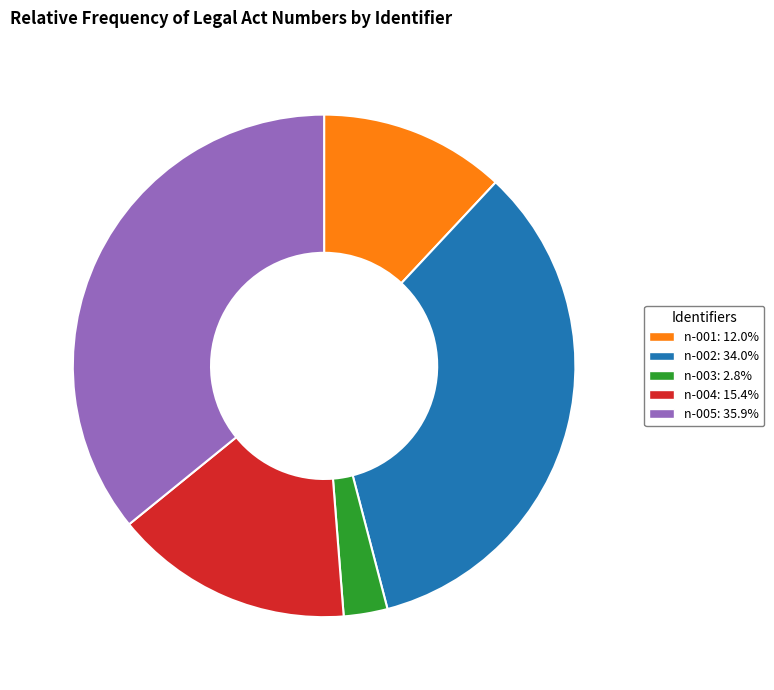

Is n-003 the majority of the pie?

No